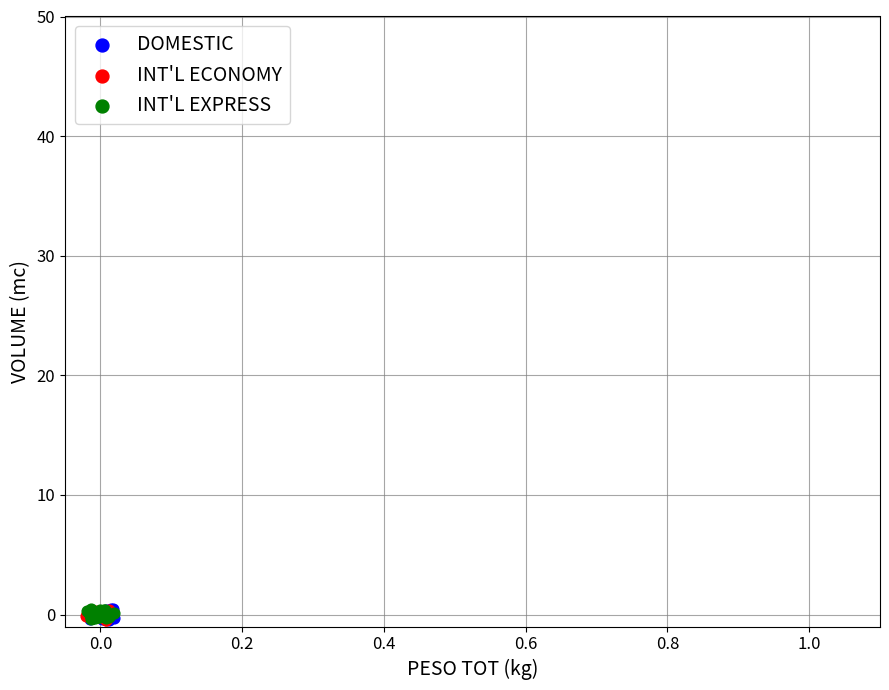

What are all the series names shown in the legend?

DOMESTIC, INT'L ECONOMY, INT'L EXPRESS